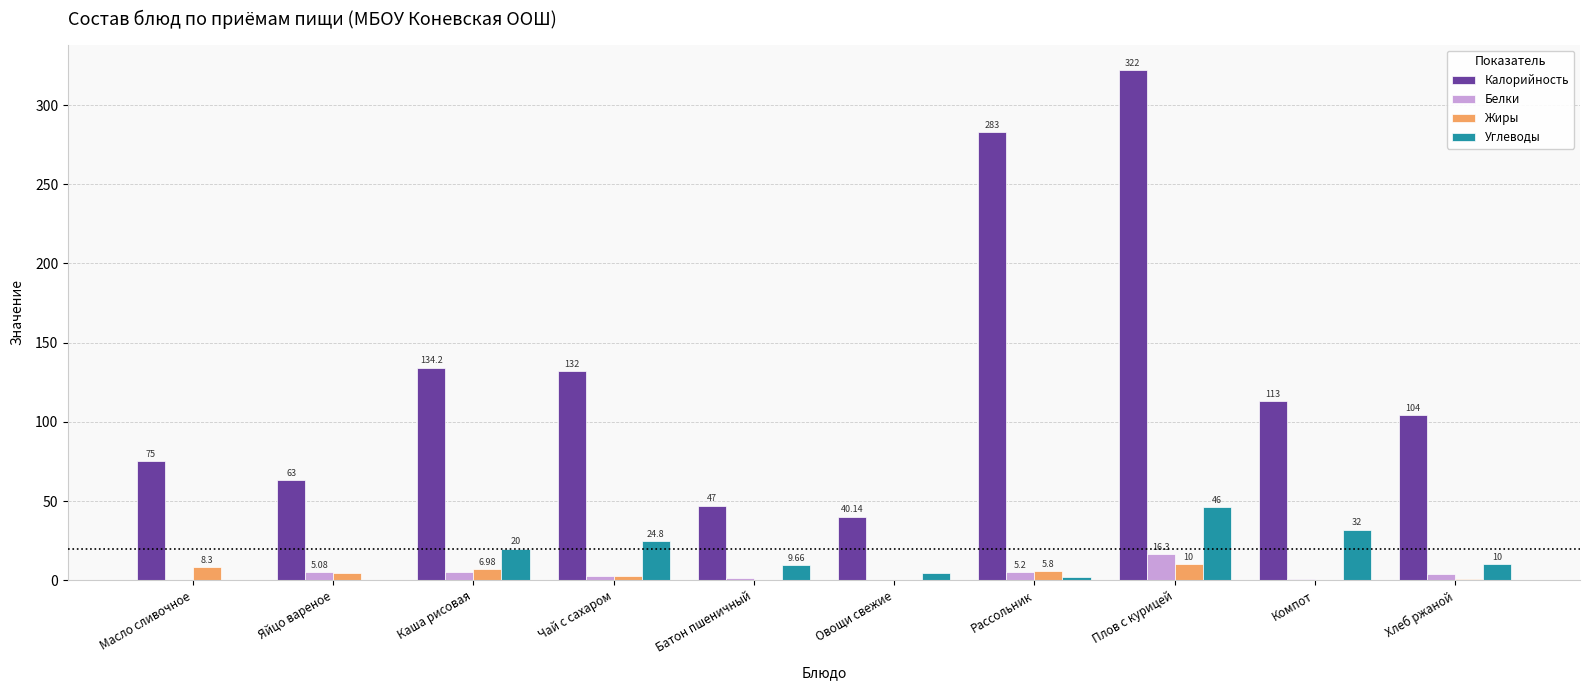

Which series changed the most between Чай с сахаром and Овощи свежие?

Калорийность